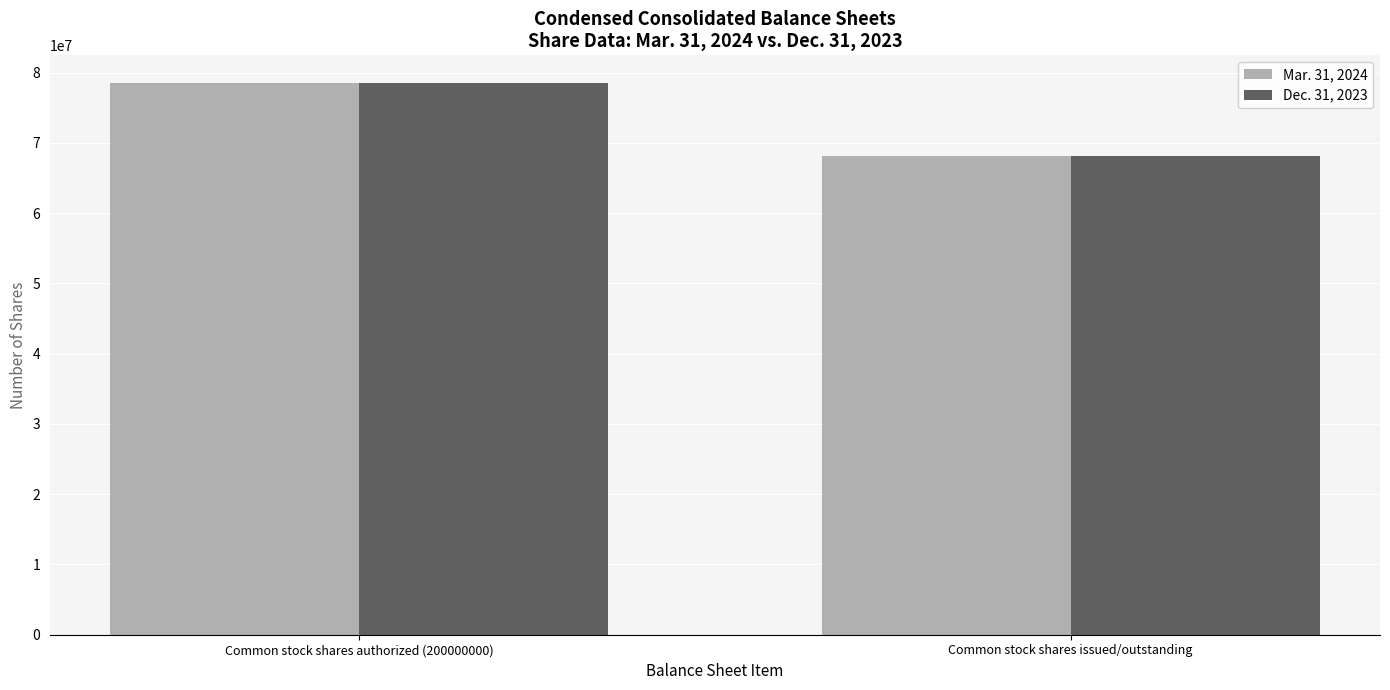

What is the difference between the Dec. 31, 2023 values at Common stock shares authorized (200000000) and Common stock shares issued/outstanding?

10364000